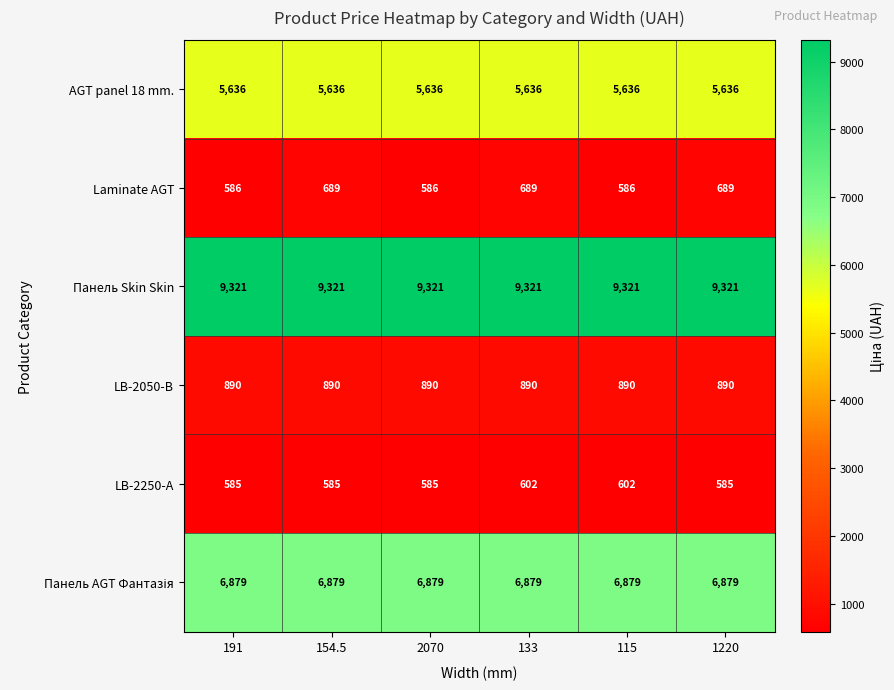

What is the minimum value shown in the chart?

585